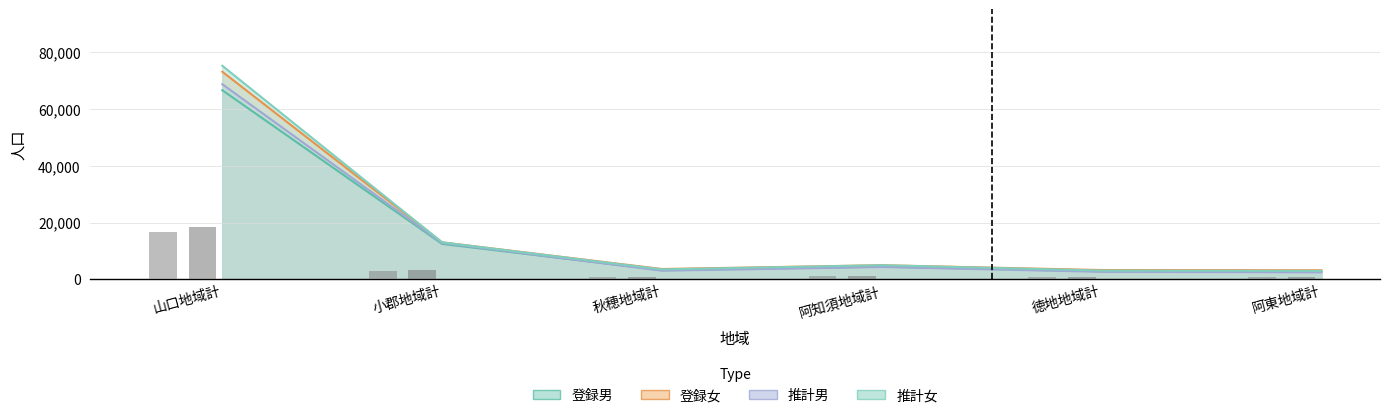

Is it true that 登録女 equals 73086 at 山口地域計?

True